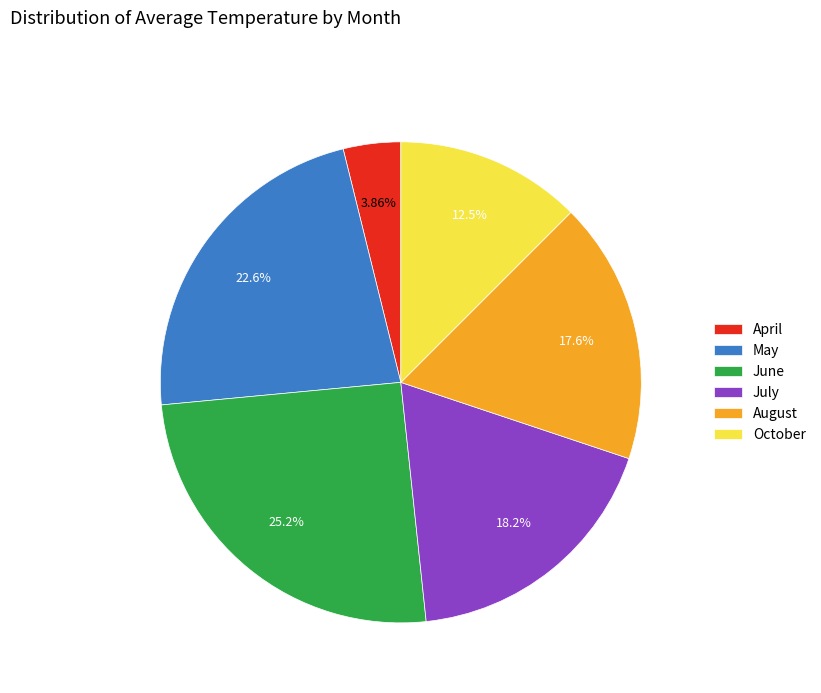

Approximately how many times larger is the value at July compared to April?

4.7